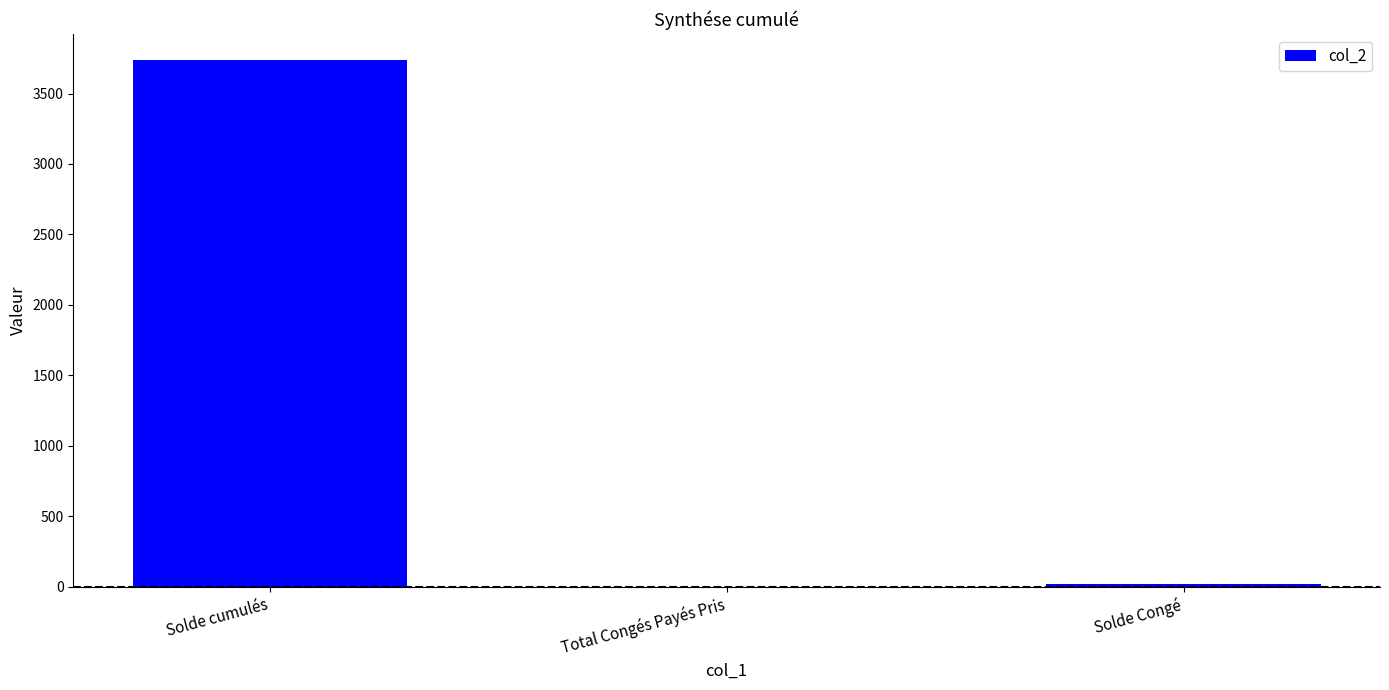

Reading left to right, what are all the values shown in this chart?

Solde cumulés=3736.1	Total Congés Payés Pris=0.0	Solde Congé=16.6